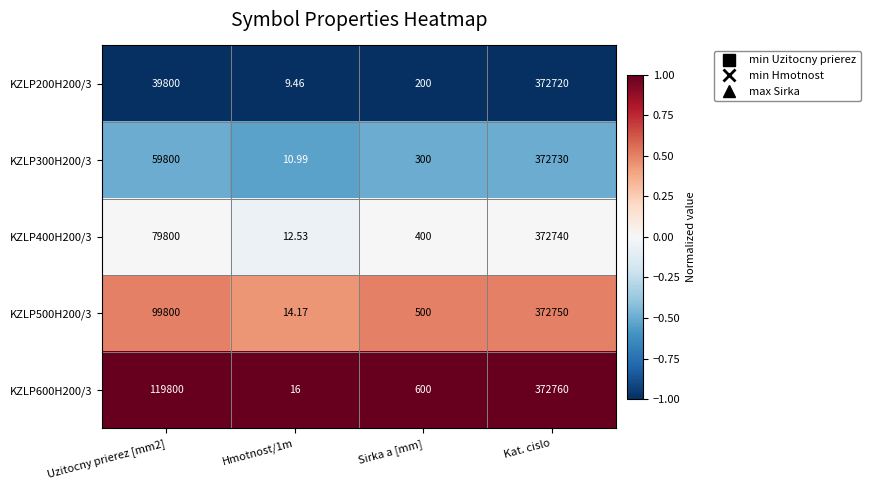

At which category is the sum across all series the highest?

Kat. cislo